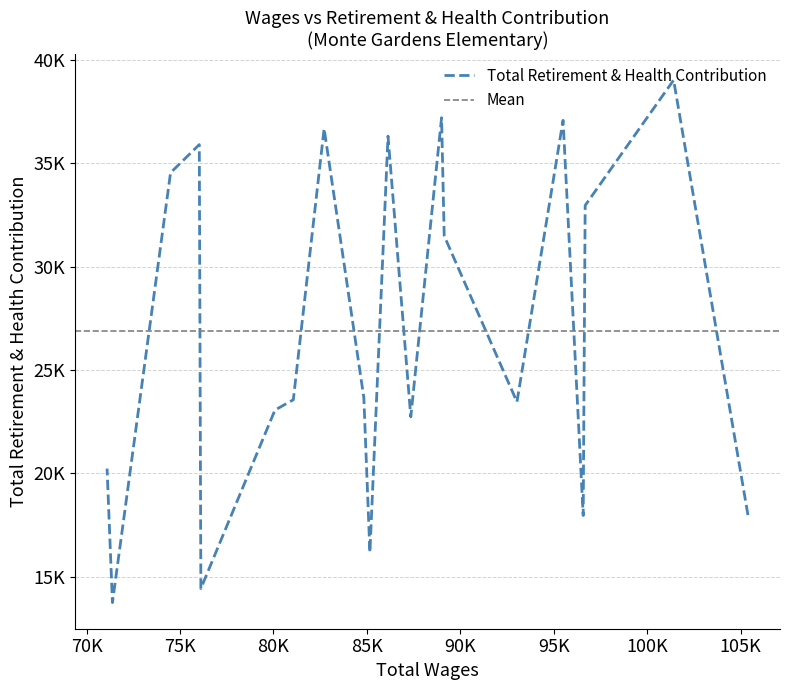

How many data points are above 23658?

9